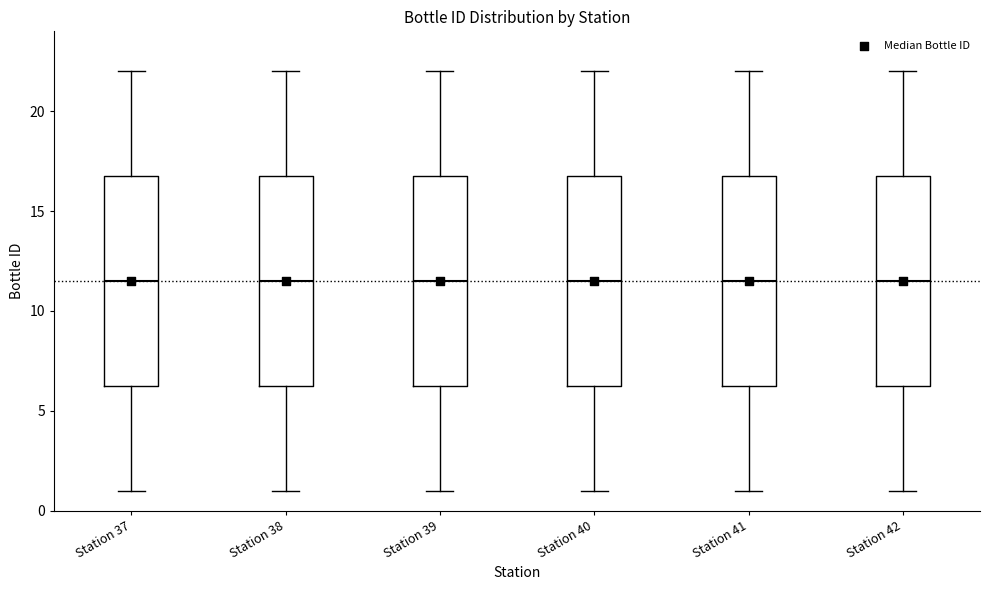

Reading left to right, read every box against the y-axis: the position of its median line, the range the box covers, and the ends of its whiskers. The values are not printed on the chart, so give them approximately, as read against the axis.

Station 37: median 11.5, box 6.5 to 17.0, whiskers 1.0 to 22.0
Station 38: median 11.5, box 6.5 to 17.0, whiskers 1.0 to 22.0
Station 39: median 11.5, box 6.5 to 17.0, whiskers 1.0 to 22.0
Station 40: median 11.5, box 6.5 to 17.0, whiskers 1.0 to 22.0
Station 41: median 11.5, box 6.5 to 17.0, whiskers 1.0 to 22.0
Station 42: median 11.5, box 6.5 to 17.0, whiskers 1.0 to 22.0